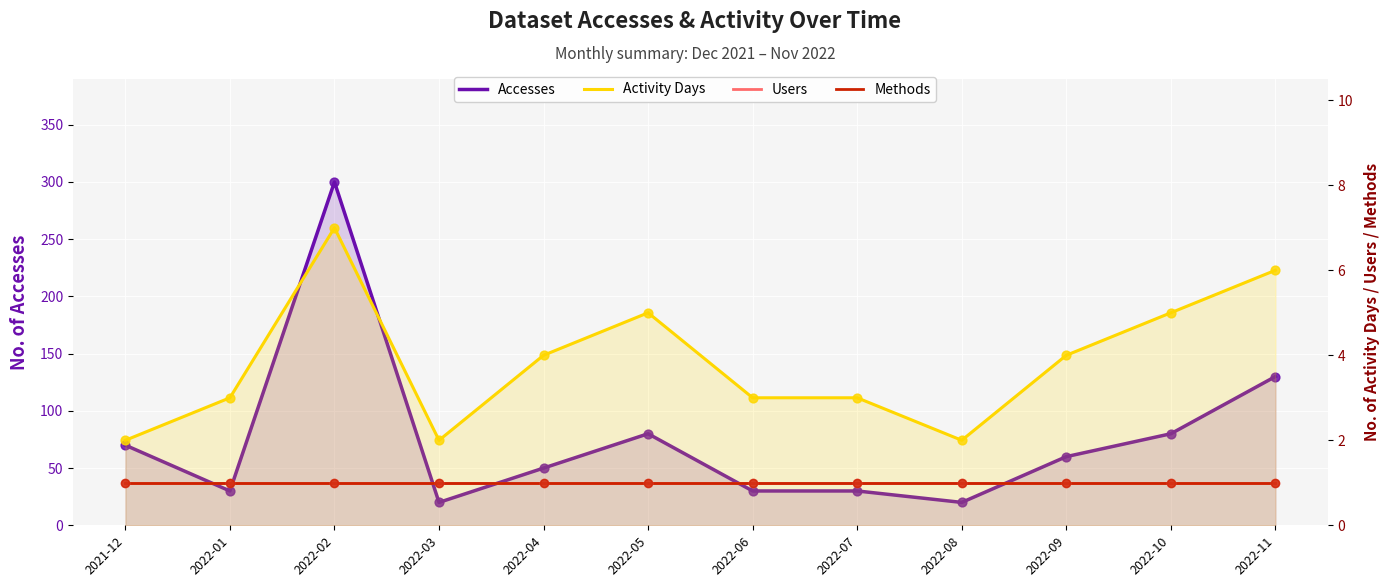

Is the value of Users at 2021-12 greater than the value of Accesses at 2022-03?

No